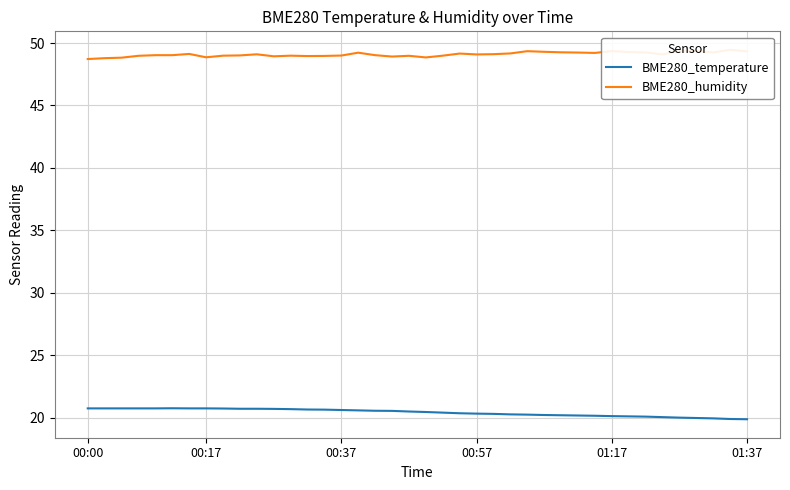

Is it true that BME280_temperature equals 20.7 at 00:00?

True